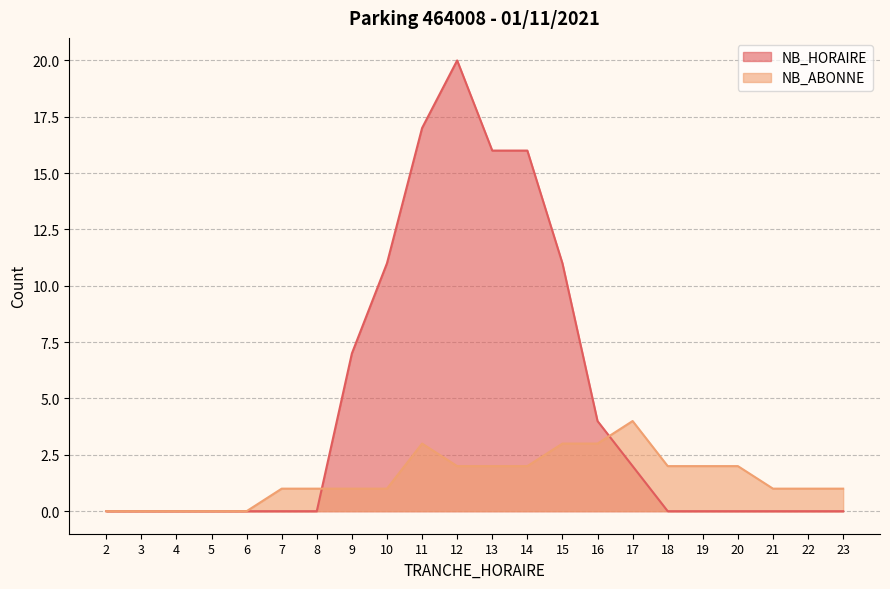

What is the difference between the second highest and minimum values in the NB_ABONNE series?

3